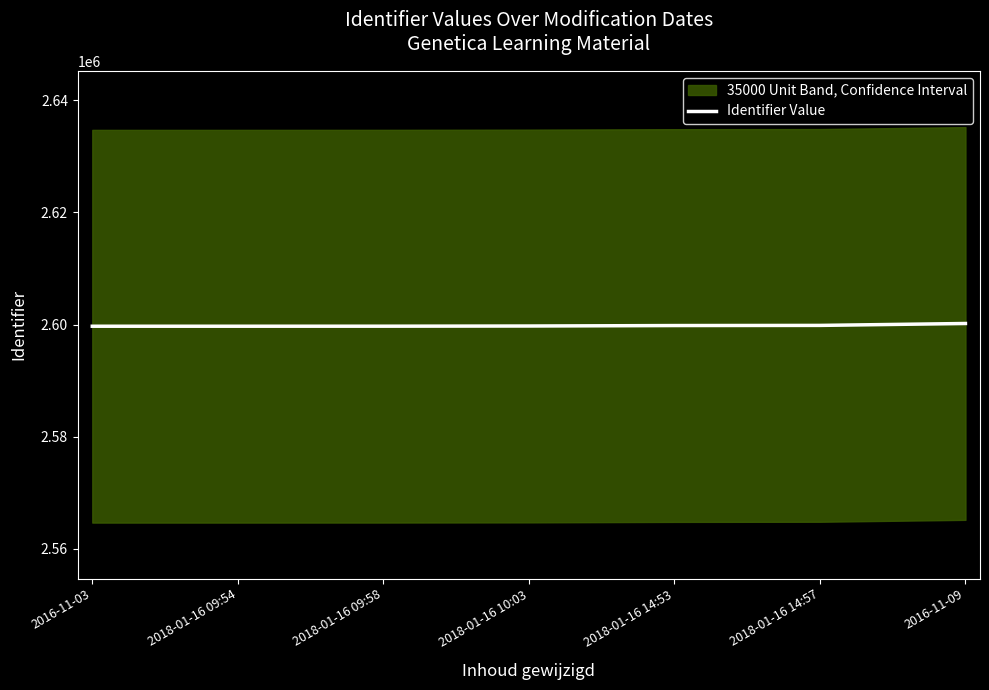

At which label is the value closest to 2599944?

2018-01-16 14:57